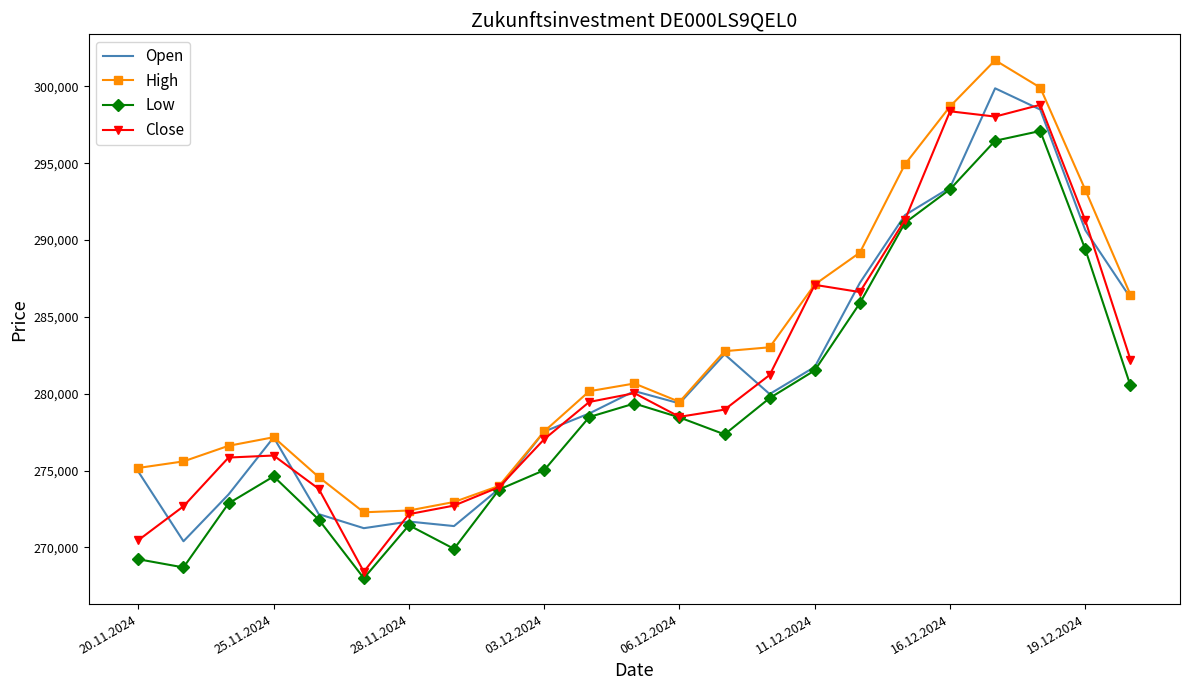

Which series has the largest total across all categories?

High